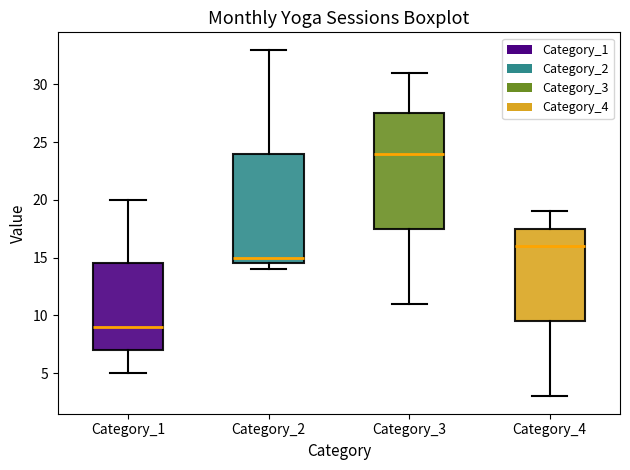

Where does the lower whisker of the box for Category_1 end on the y-axis? The values are not printed on the chart, so give them approximately, as read against the axis.

5.0